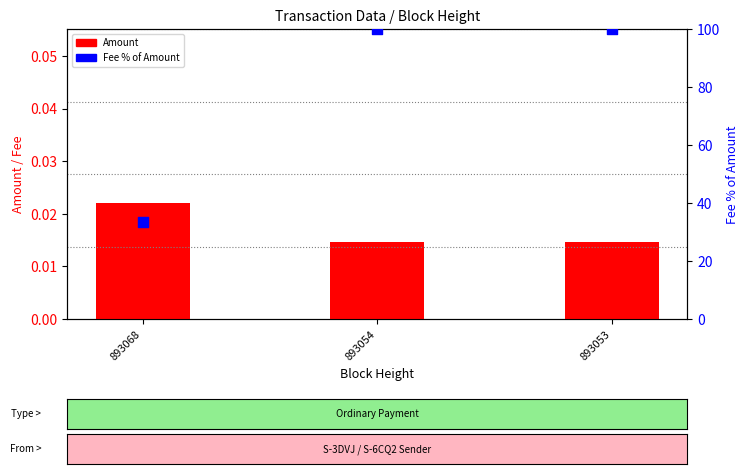

At which category is the sum across all series the highest?

893054